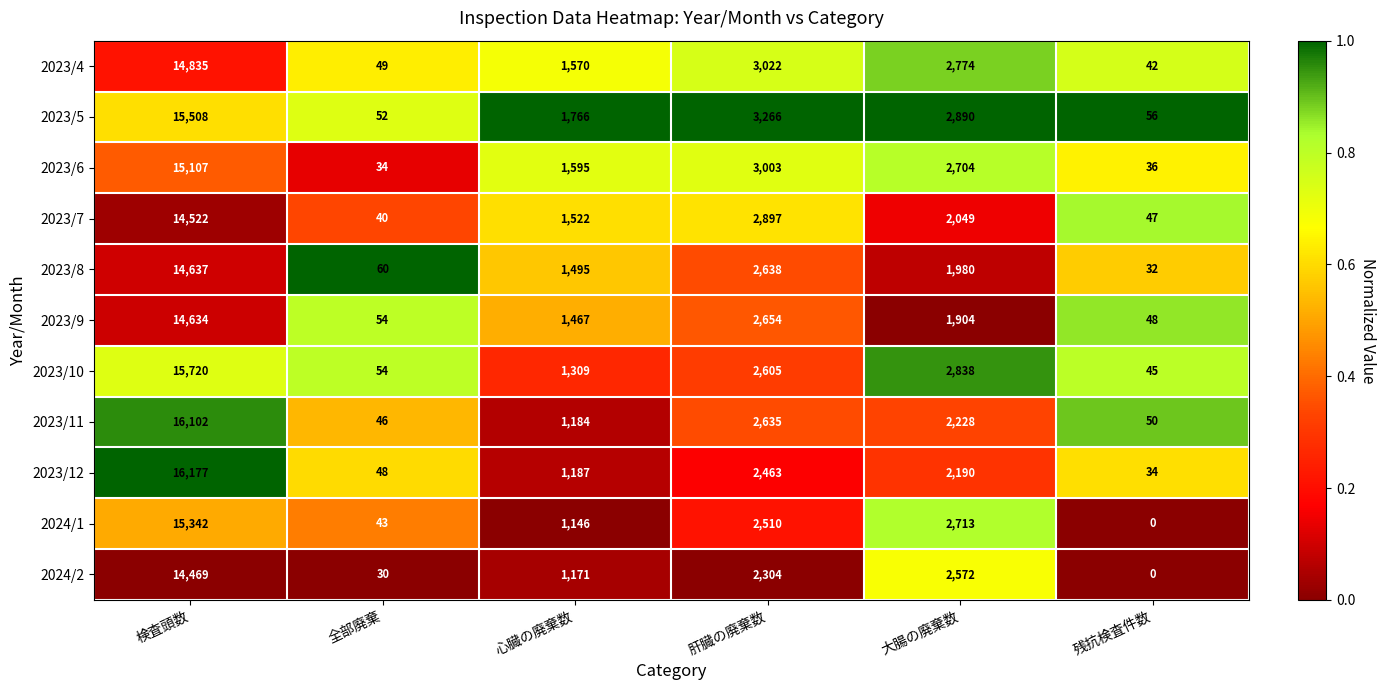

Is it true that 2023/7 equals 40 at 全部廃棄?

True